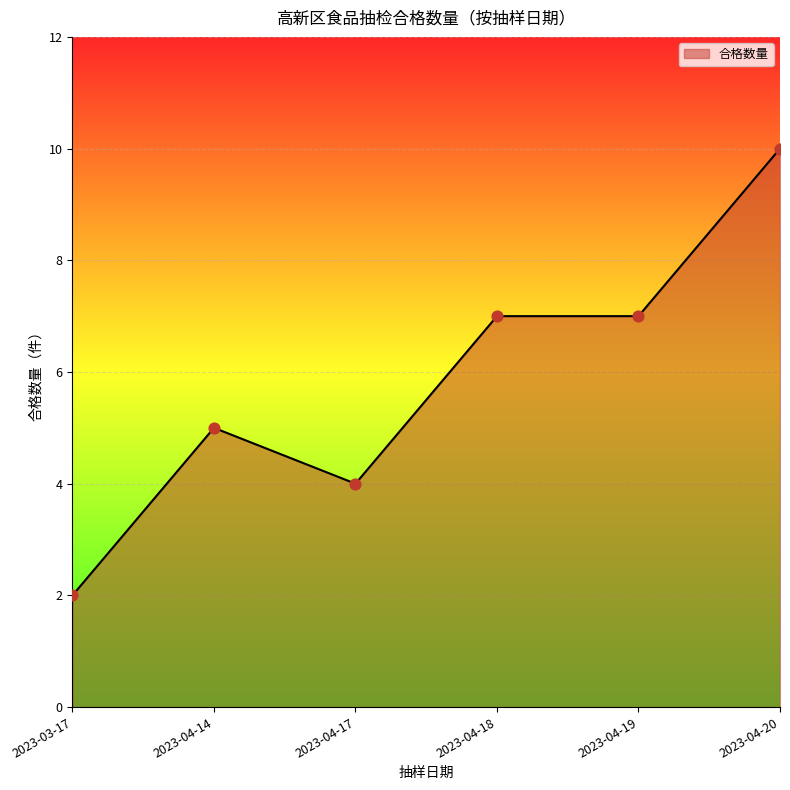

What is the change in value from 2023-03-17 to 2023-04-14?

+3